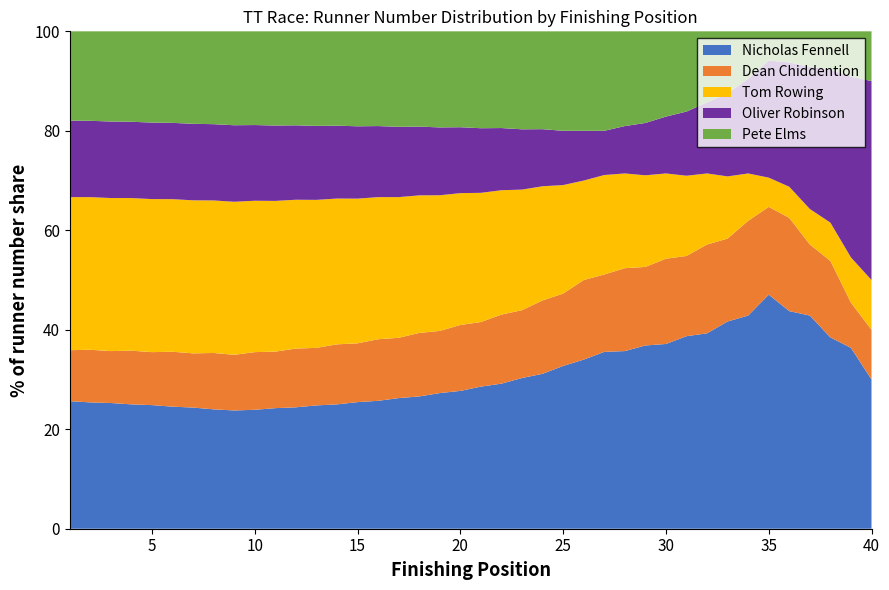

What is the minimum value for Nicholas Fennell?

23.8